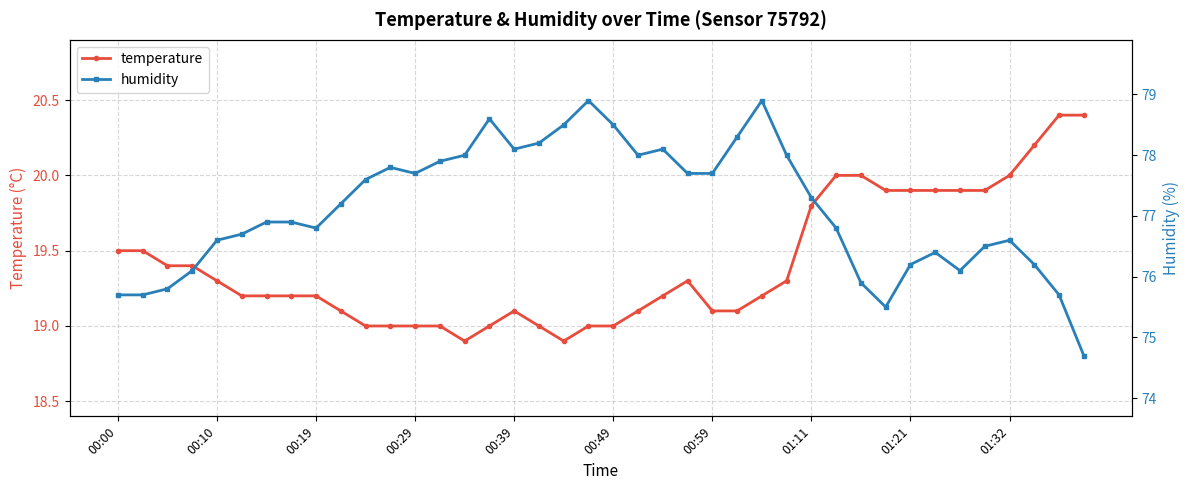

At which category is the sum across all series the highest?

26